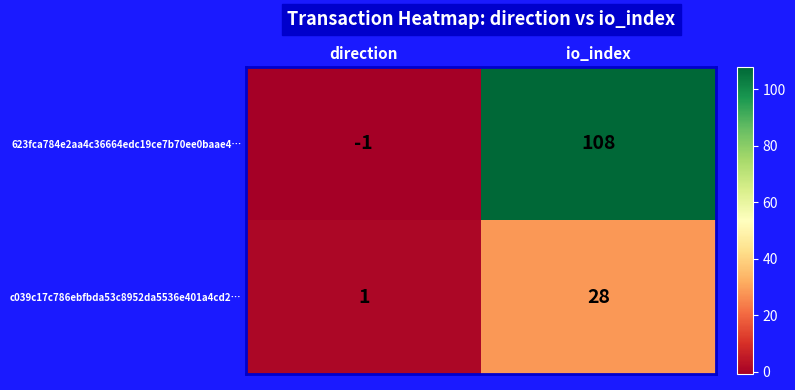

What is the approximate value of 623fca784e2aa4c36664edc19ce7b70ee0baae4… at io_index?

108